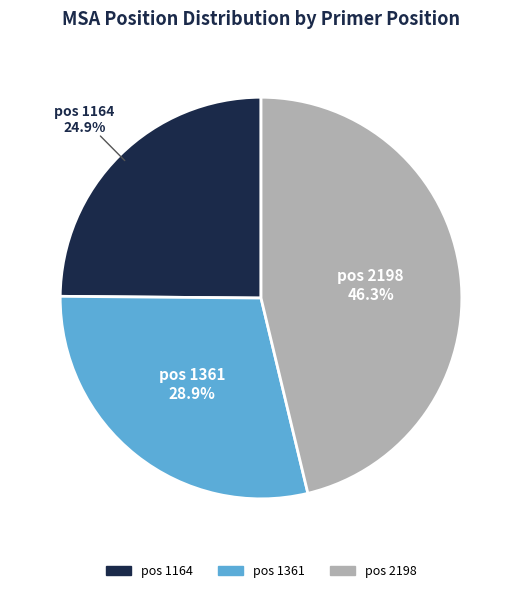

Rank the categories by value from highest to lowest.

pos 2198, pos 1361, pos 1164